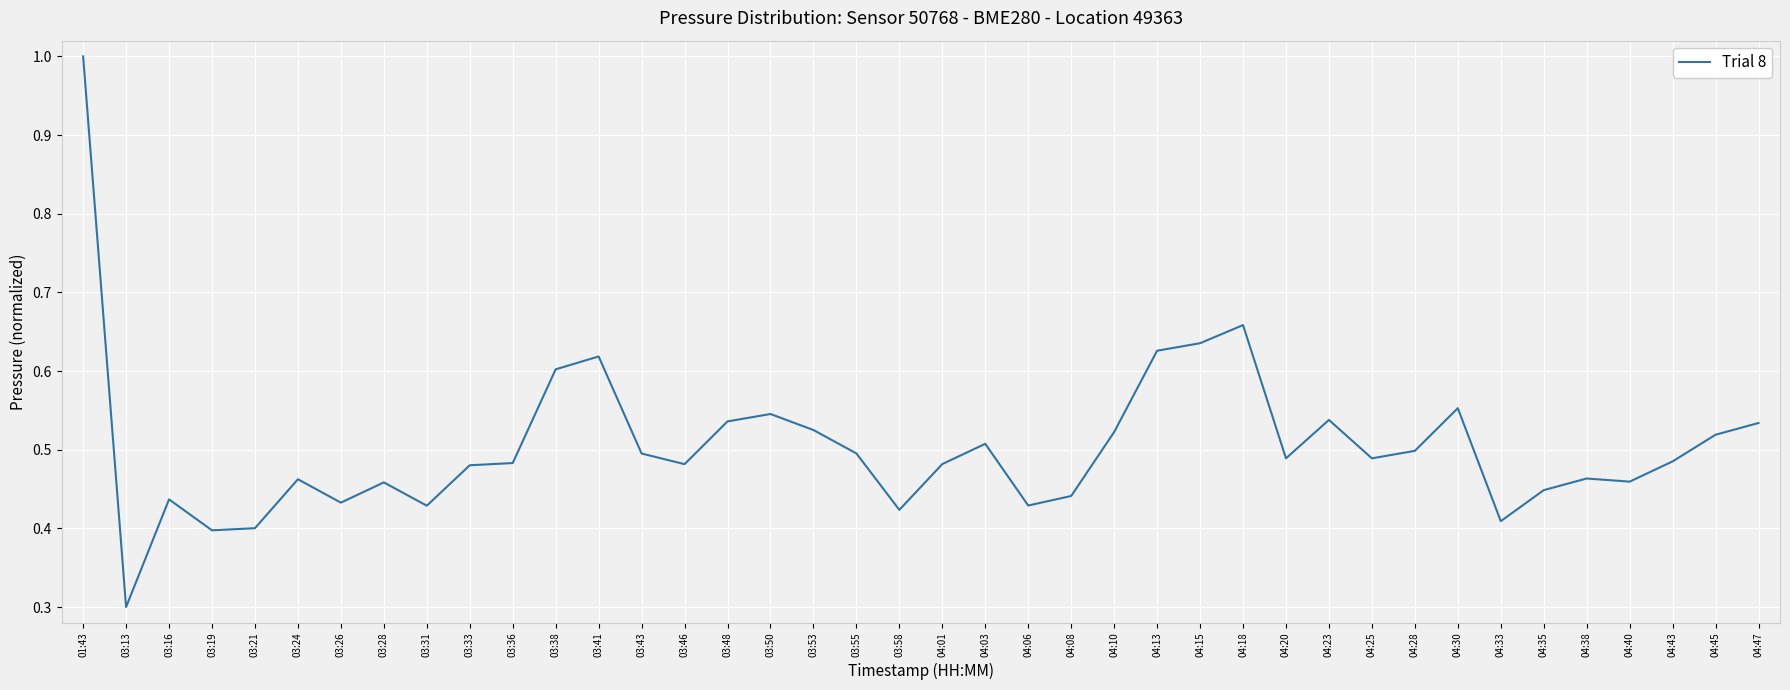

Where is the data nearest to the value 0?

03:13